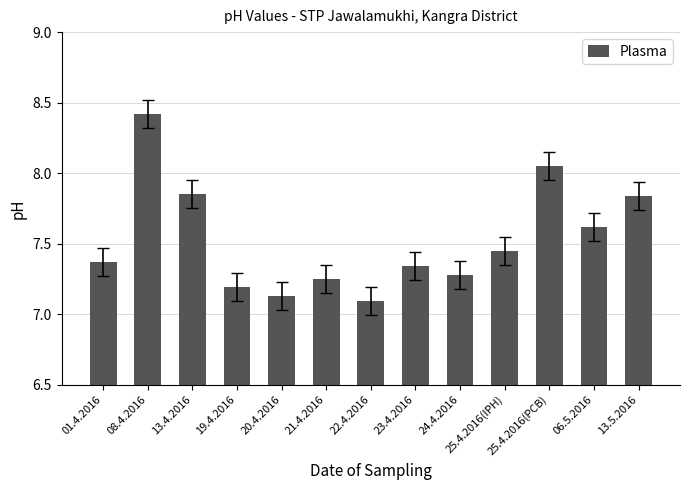

What is the difference between the values at 01.4.2016 and 21.4.2016?

0.1